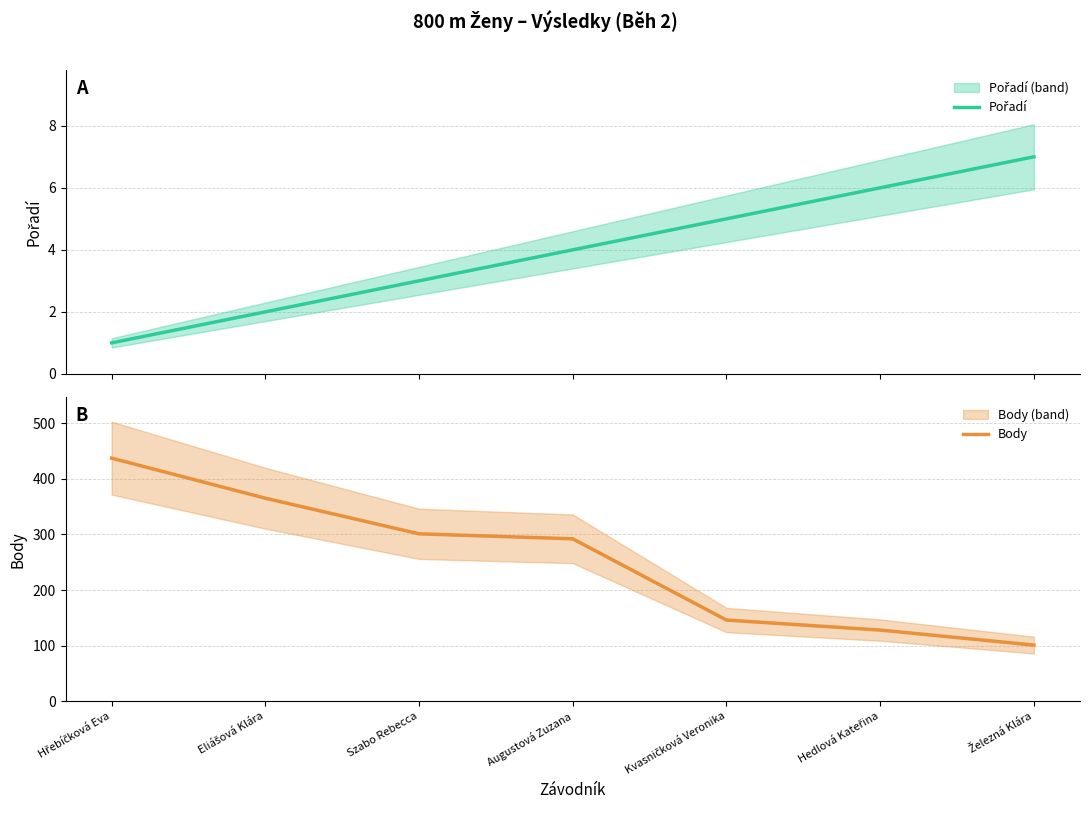

At how many categories does at least one series exceed 300?

3